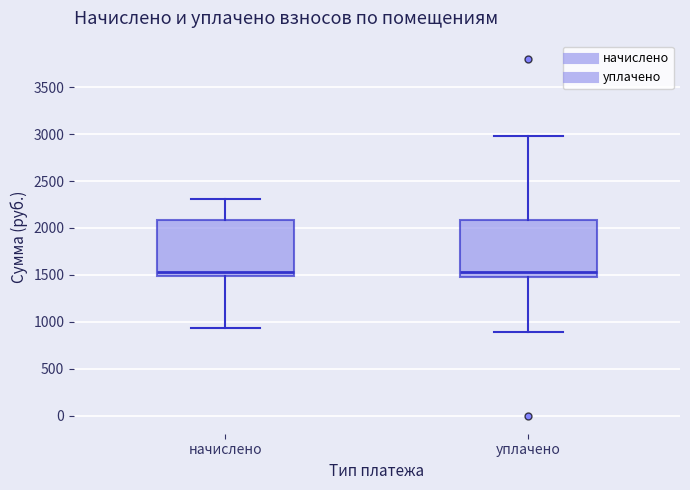

Reading left to right, read every box against the y-axis: the position of its median line, the range the box covers, and the ends of its whiskers. The values are not printed on the chart, so give them approximately, as read against the axis.

начислено: median 1550, box 1500 to 2100, whiskers 950 to 2300
уплачено: median 1550, box 1450 to 2100, whiskers 900 to 3000